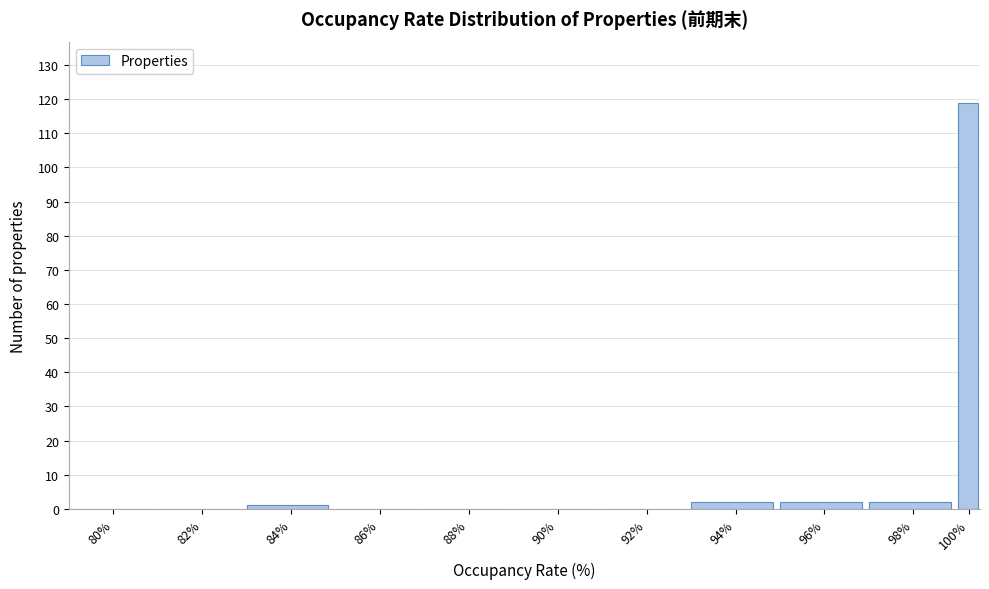

Reading left to right, what are all the values shown in this chart?

80%=0	82%=0	84%=1	86%=0	88%=0	90%=0	92%=0	94%=2	96%=2	98%=2	100%=119